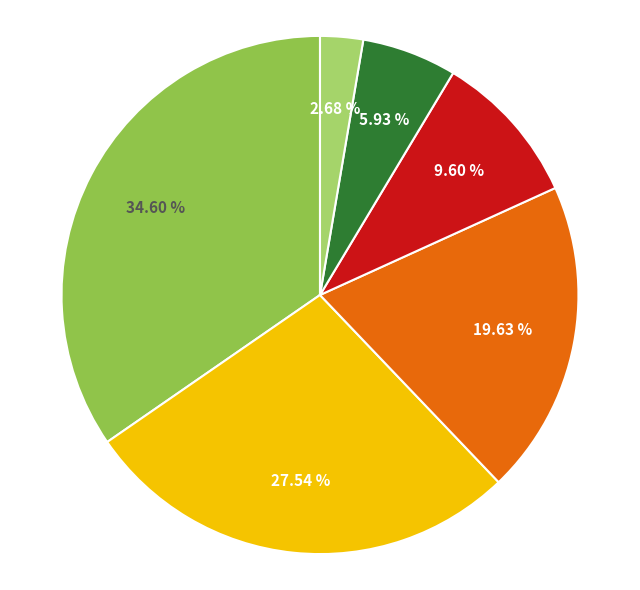

Does any single category account for the majority?

No